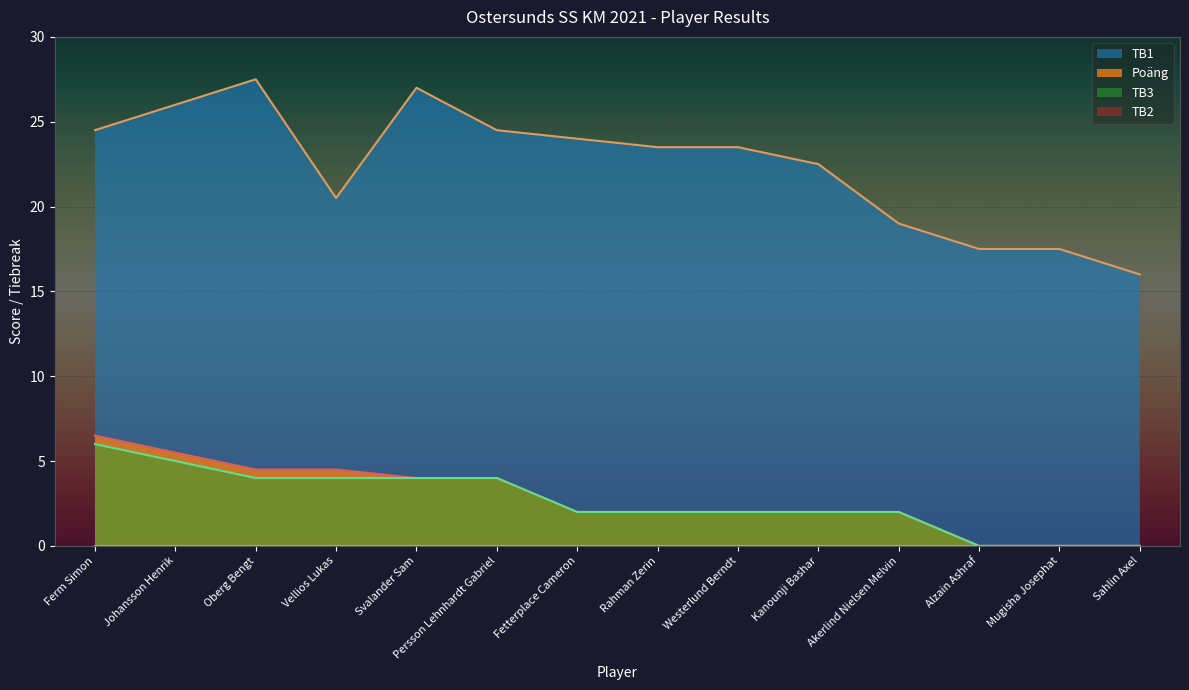

Reading left to right, what are all the values shown in this chart?

Poäng: 6.5	5.5	4.5	4.5	4.0	4.0	2.0	2.0	2.0	2.0	2.0	0.0	0.0	0.0
TB1: 24.5	26.0	27.5	20.5	27.0	24.5	24.0	23.5	23.5	22.5	19.0	17.5	17.5	16.0
TB3: 6.0	5.0	4.0	4.0	4.0	4.0	2.0	2.0	2.0	2.0	2.0	0.0	0.0	0.0